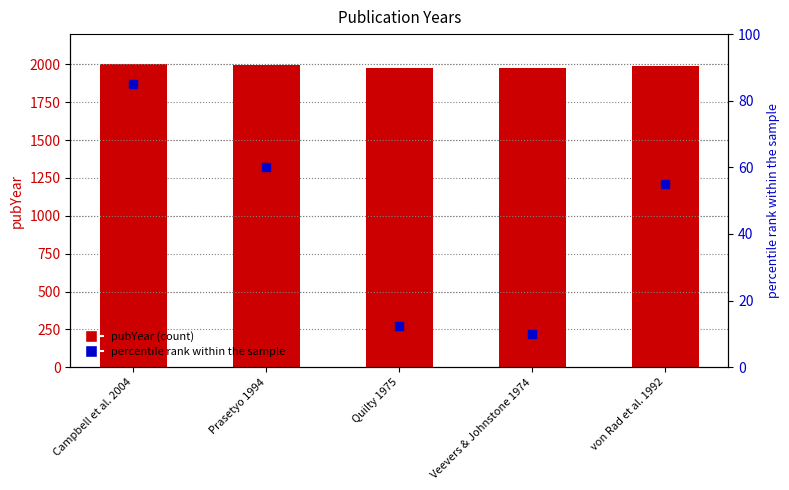

Which series has the widest spread of Y values?

percentile rank within the sample